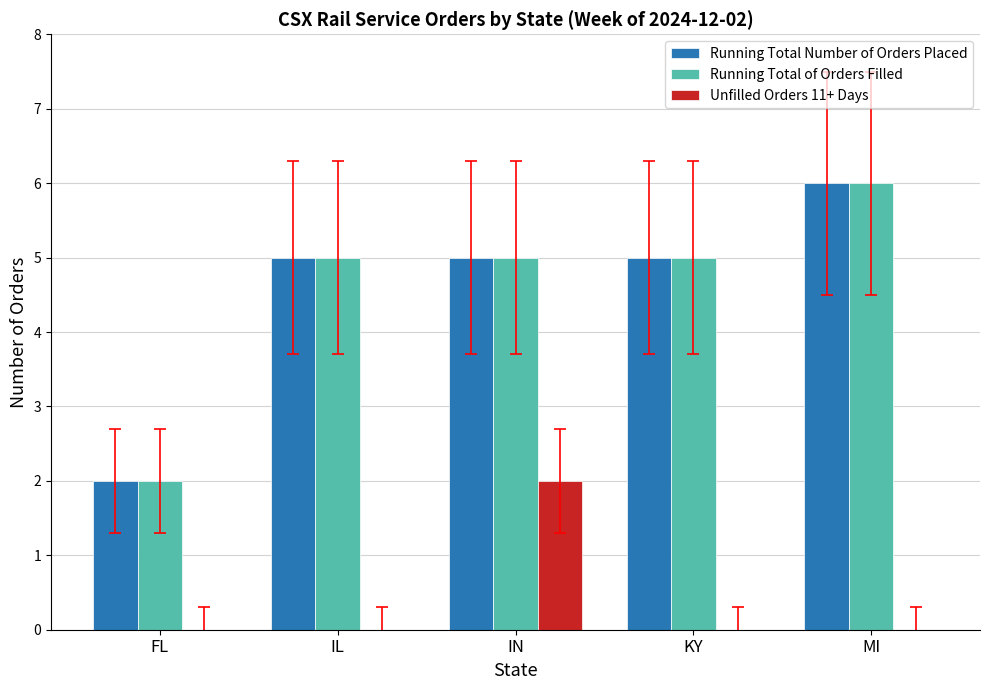

What is the maximum value for Running Total of Orders Filled?

6